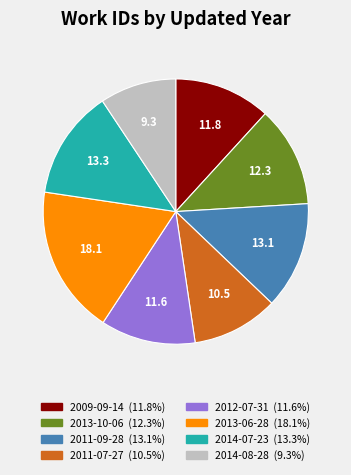

Count the number of slices in the pie.

8